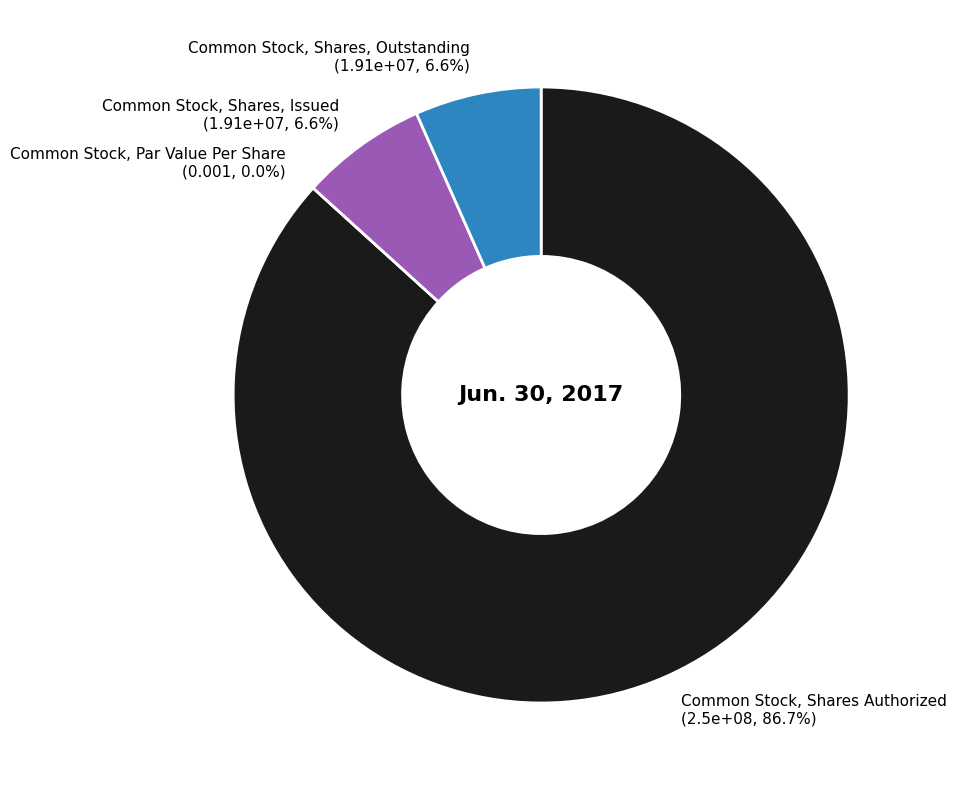

True or false: Common Stock, Shares, Outstanding accounts for 1% of the total.

False